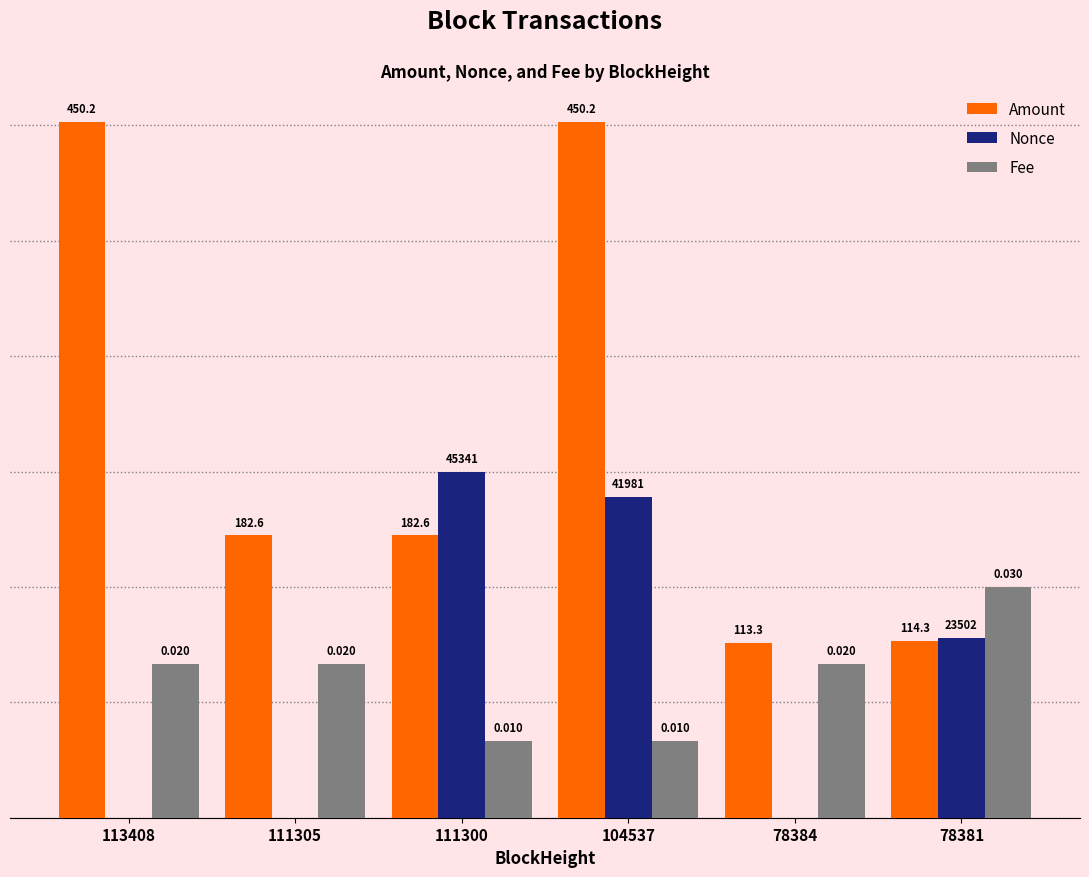

Does the chart contain stacked bars?

No